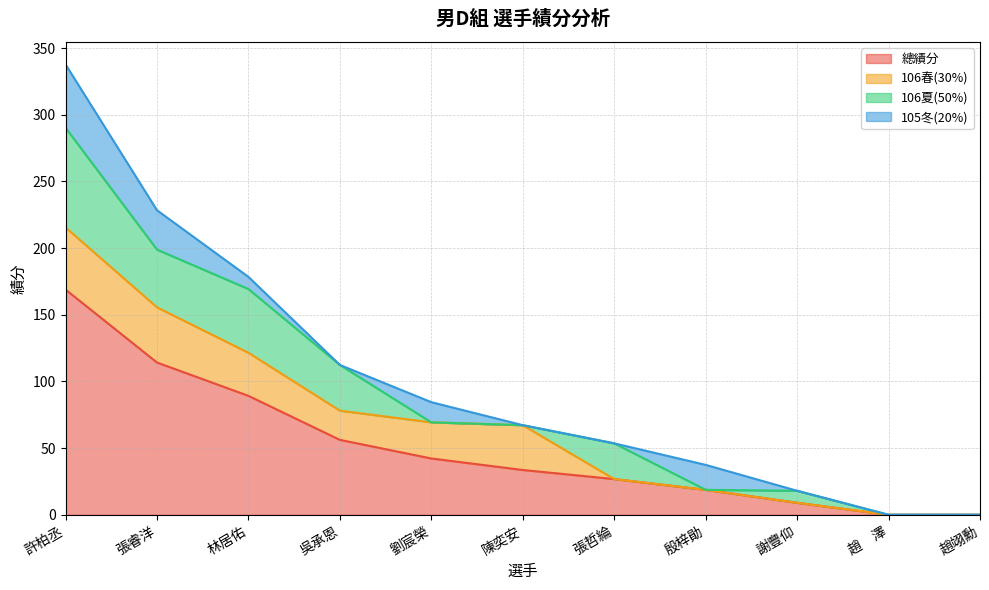

Which has a higher value, 林居佑 or 趙翊勳?

林居佑